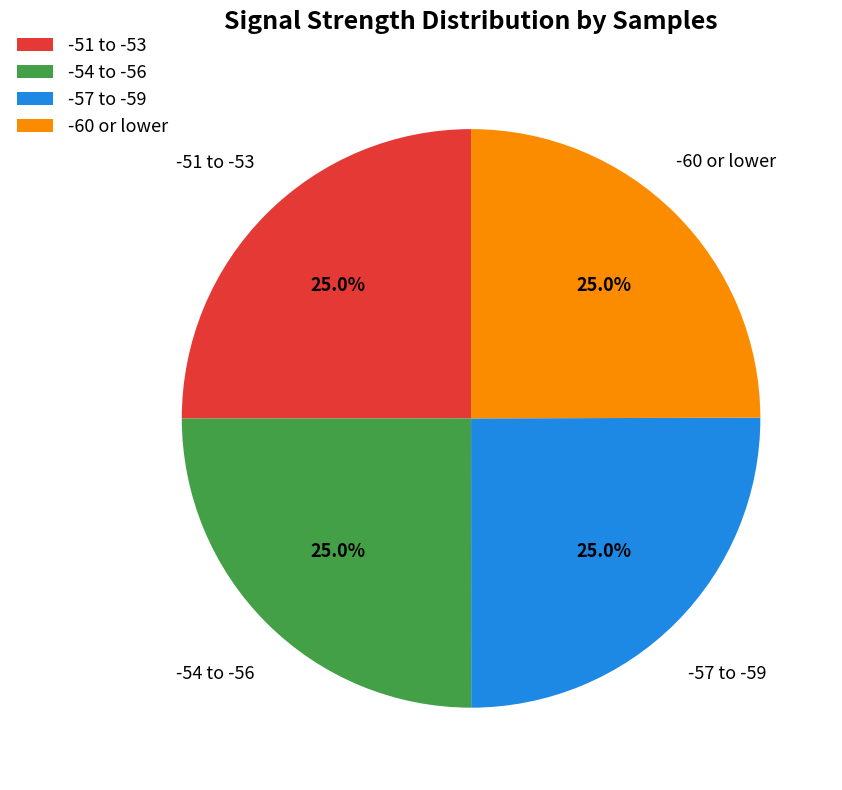

What portion of the pie excludes -51 to -53?

75.0%